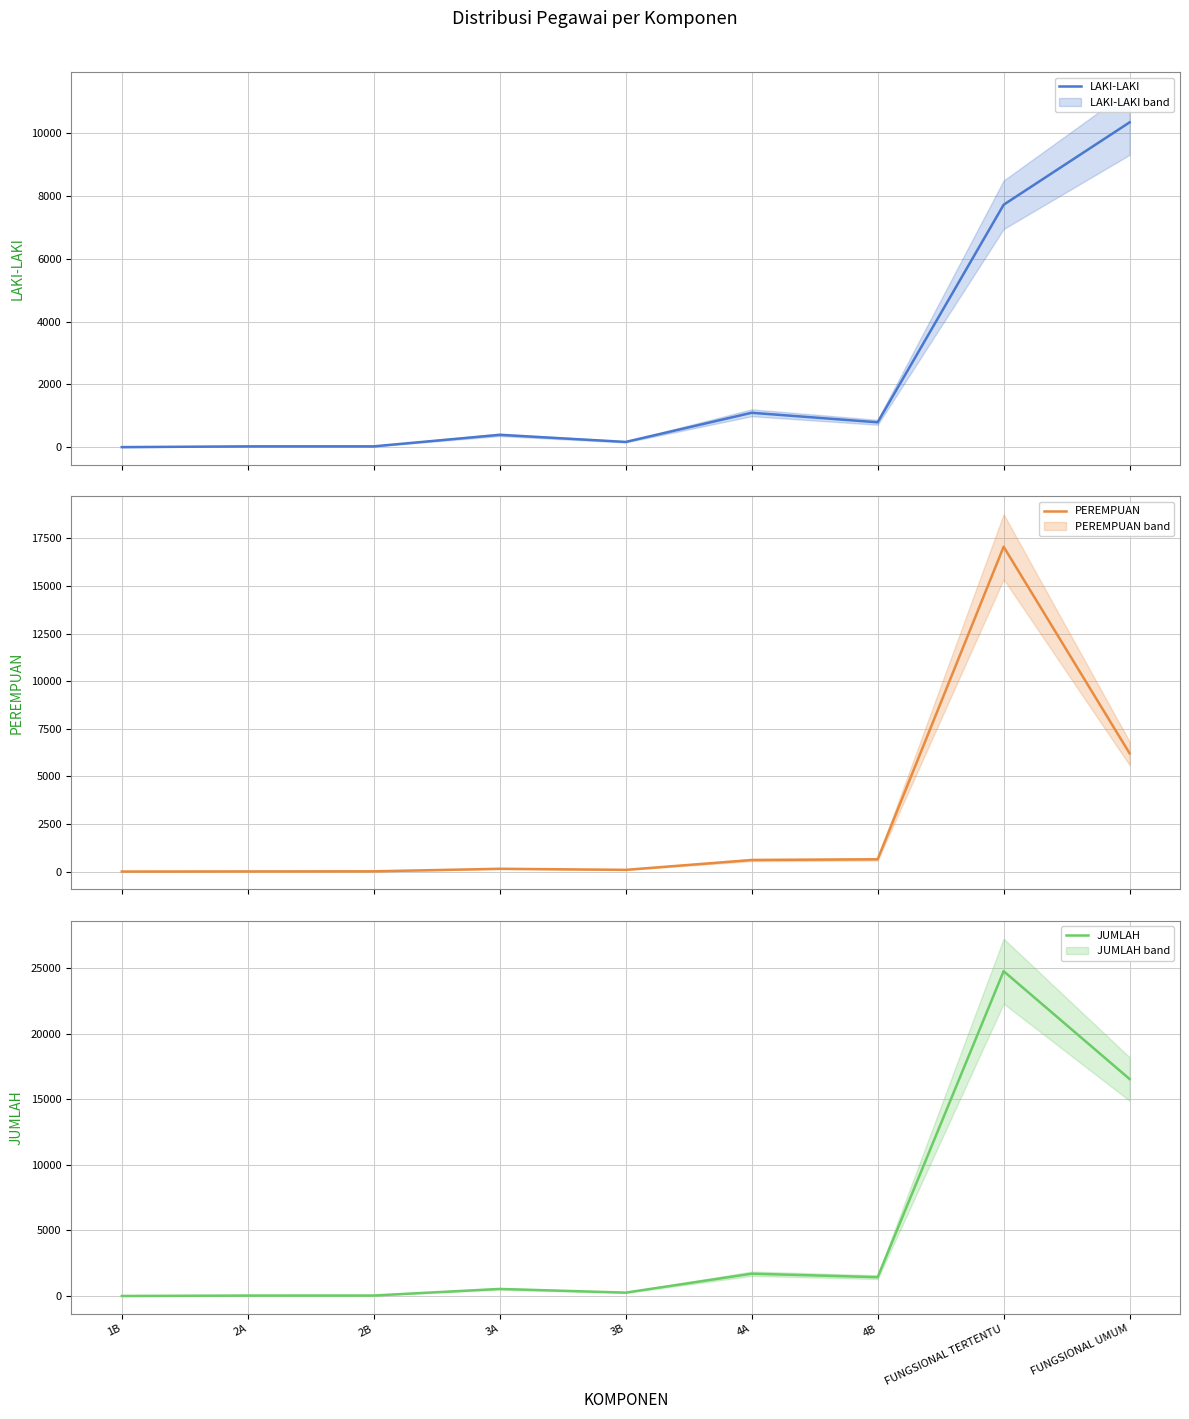

Which series changed the most between 4A and FUNGSIONAL TERTENTU?

JUMLAH